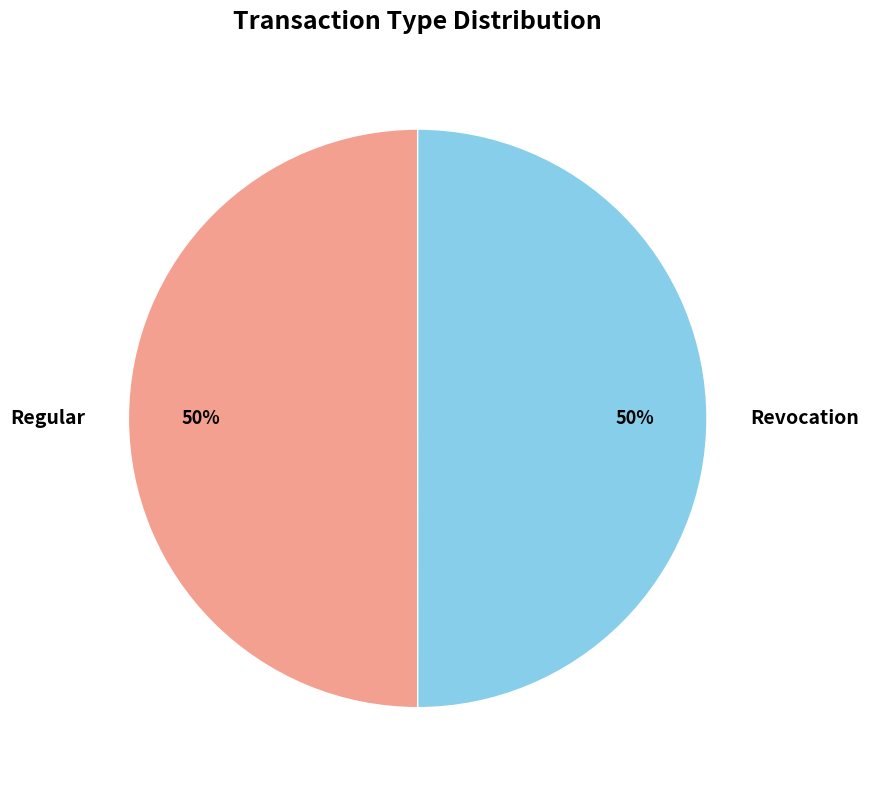

How many slices are in this pie chart?

2